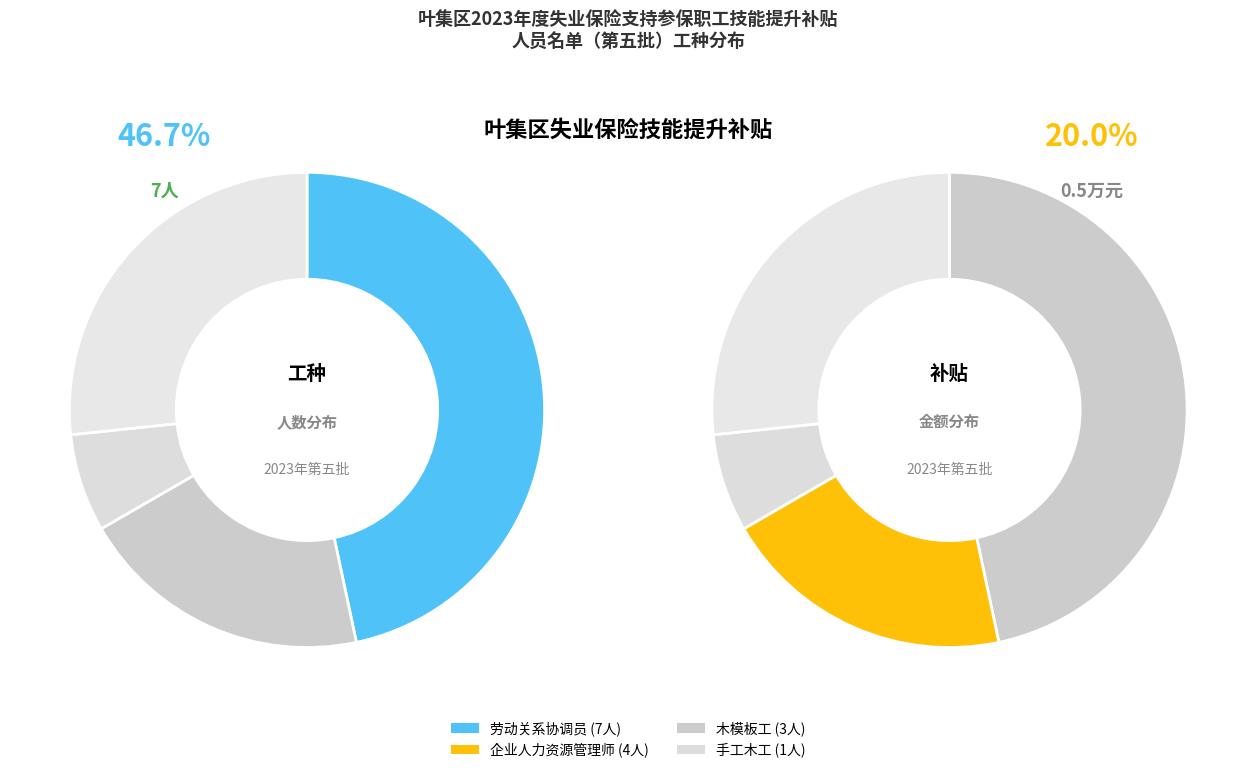

Is it true that 企业人力资源管理师 is 41% of the pie?

False